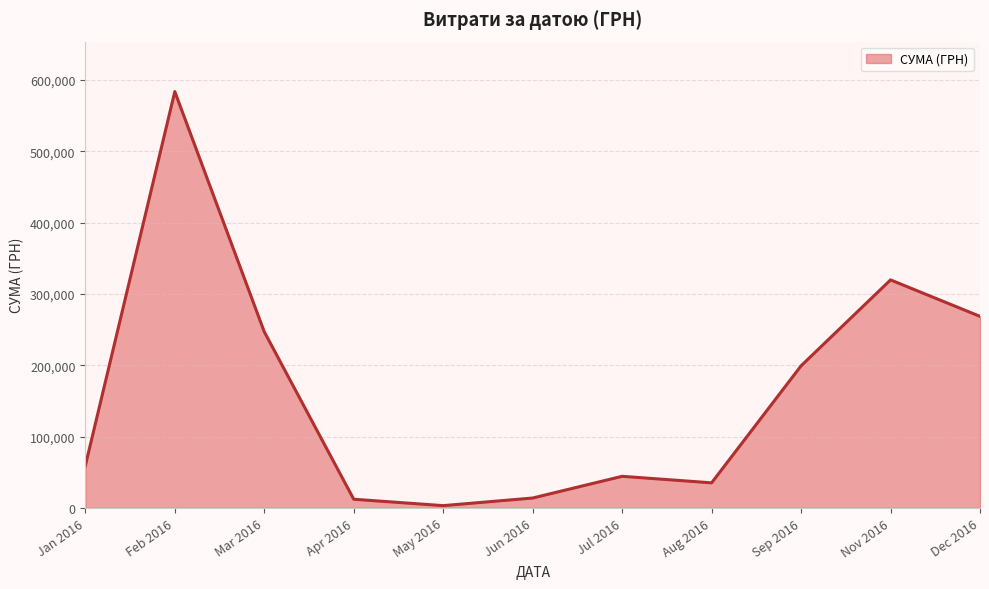

What is the change in value from Mar 2016 to Dec 2016?

+21627.4